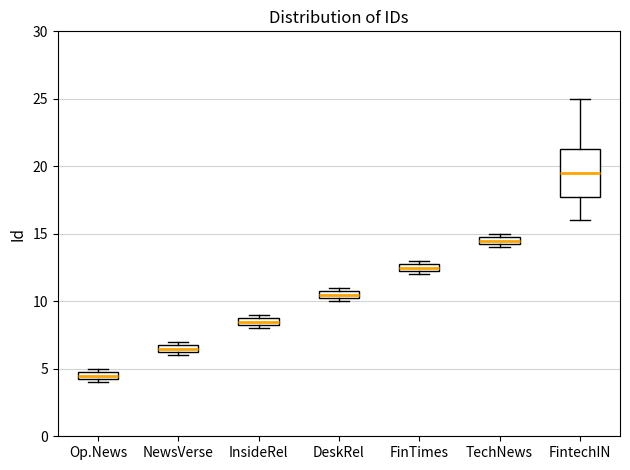

Where is the upper edge of the box for TechNews on the y-axis? The values are not printed on the chart, so give them approximately, as read against the axis.

15.0